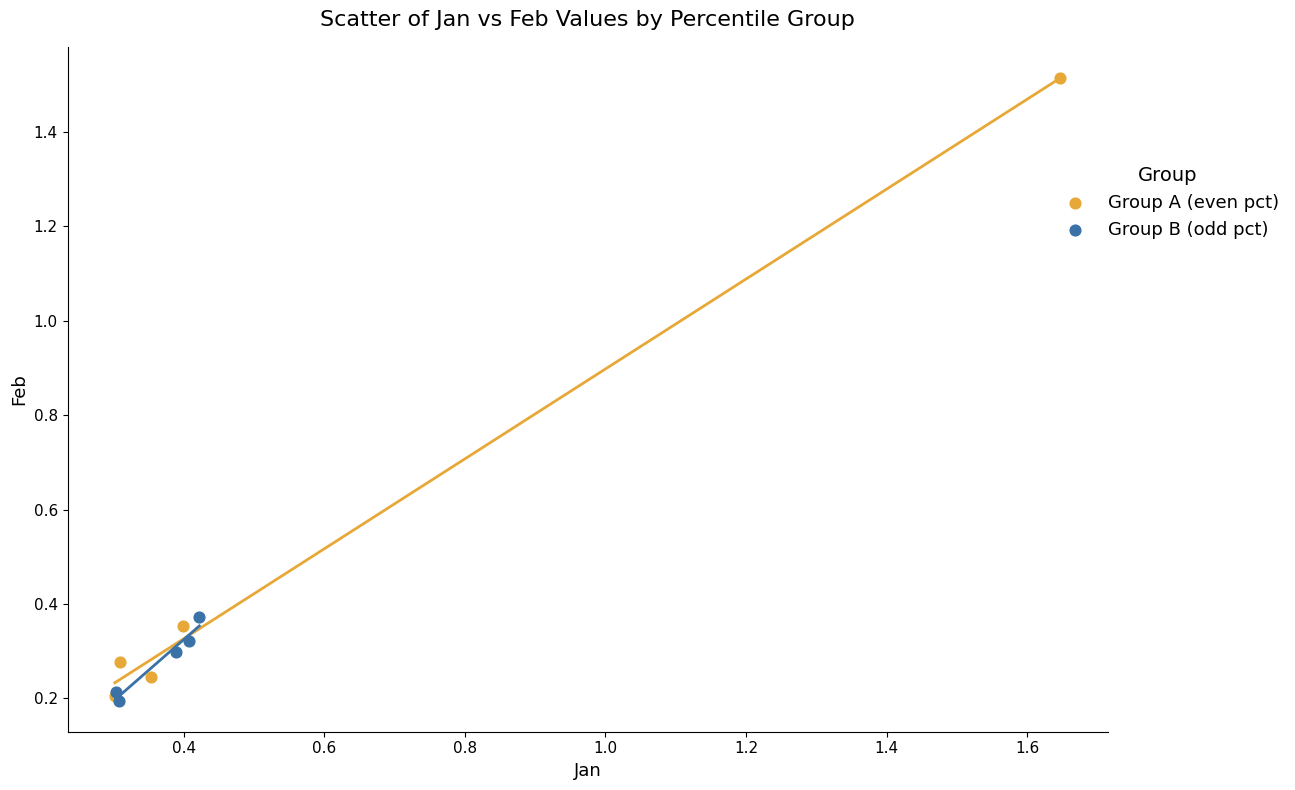

What are all the series names shown in the legend?

Group A (even pct), Group B (odd pct)